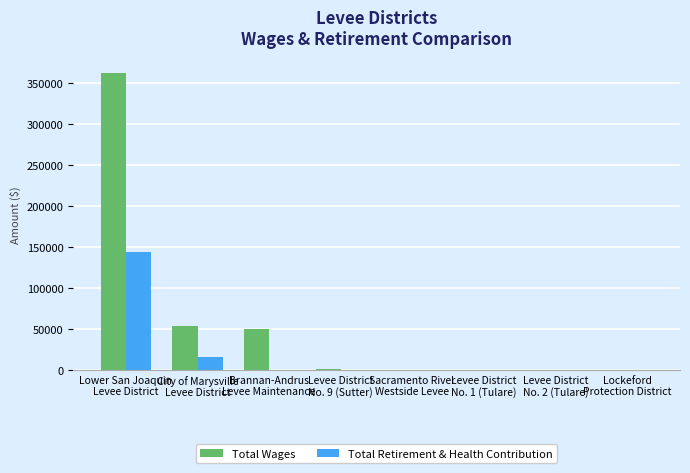

Which series has the largest total across all categories?

Total Wages